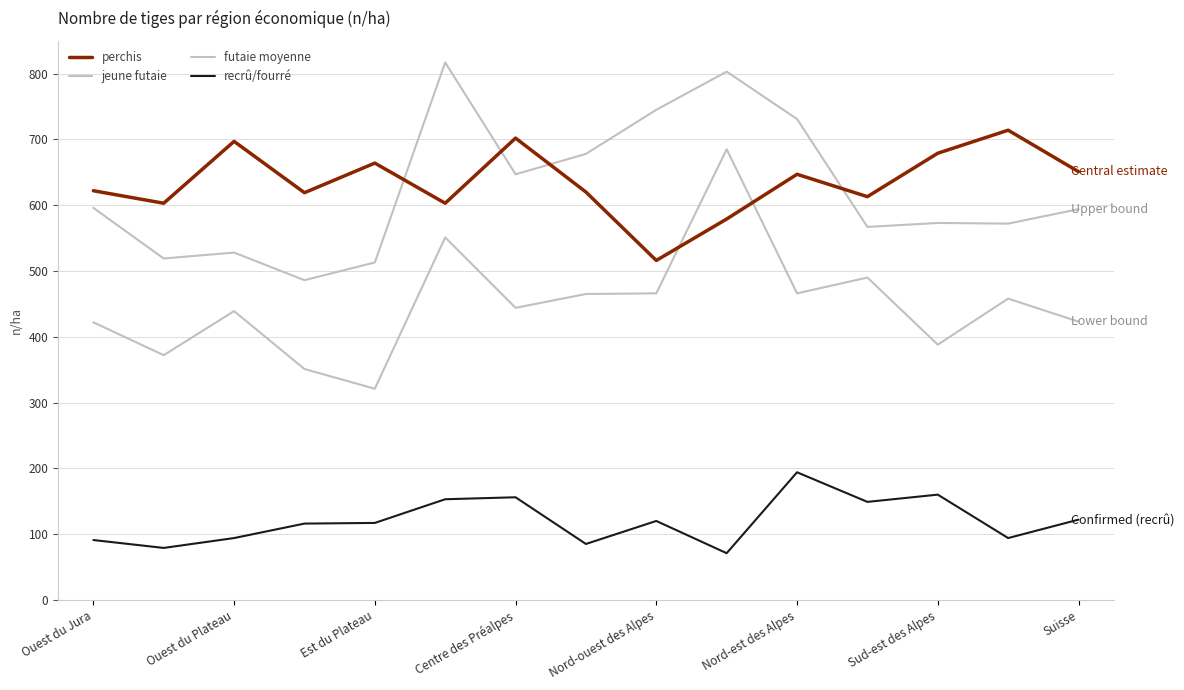

True or false: recrû/fourré and futaie moyenne cross at least once.

False